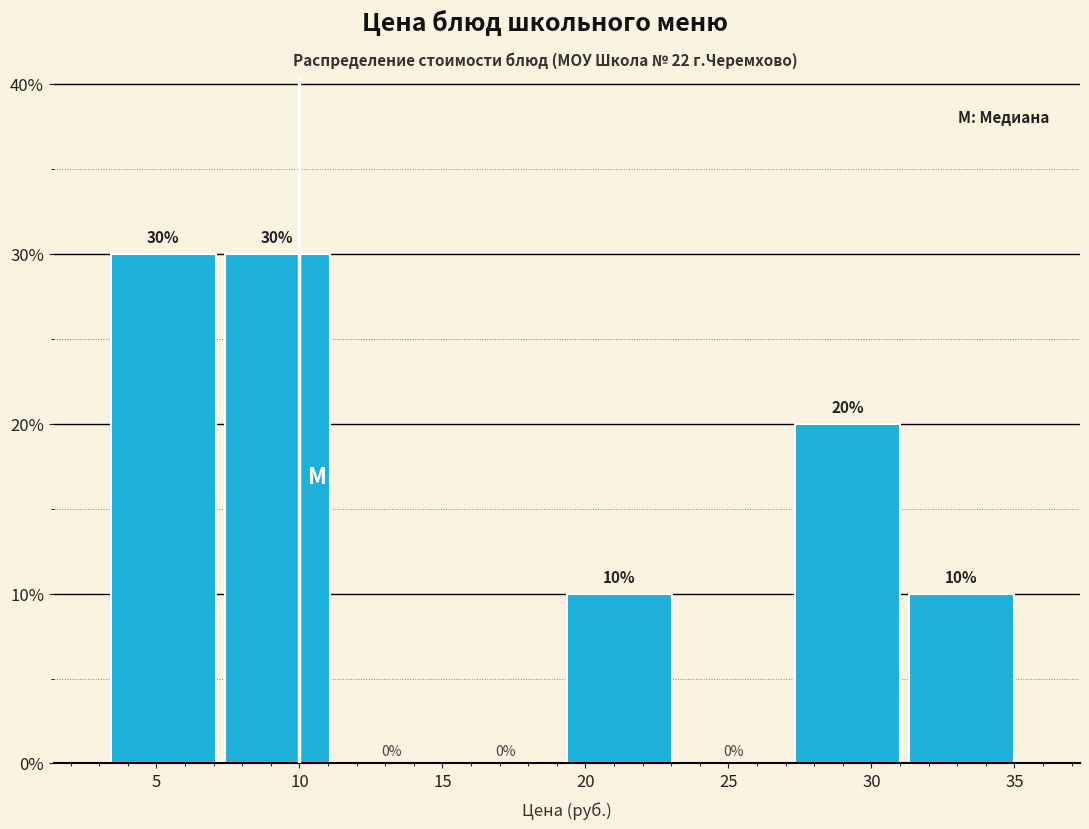

Reading left to right, transcribe this chart: for each bar, give the range it covers on the x-axis and its height. The bar edges are not printed on the chart, so give them approximately, as read against the axis.

3.5 to 7.5: 30
7.5 to 11.5: 30
11.5 to 15.5: 0
15.5 to 19.5: 0
19.5 to 23.5: 10
23.5 to 27.5: 0
27.5 to 31.5: 20
31.5 to 35.5: 10